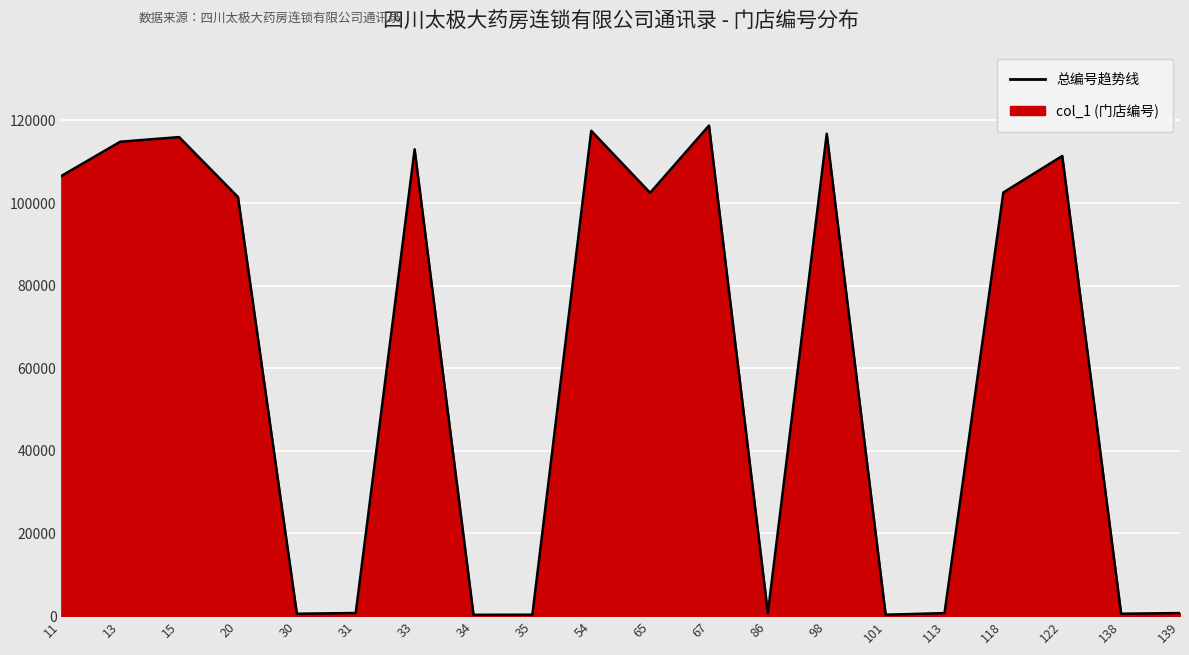

Which label corresponds to the smallest value in the chart?

34